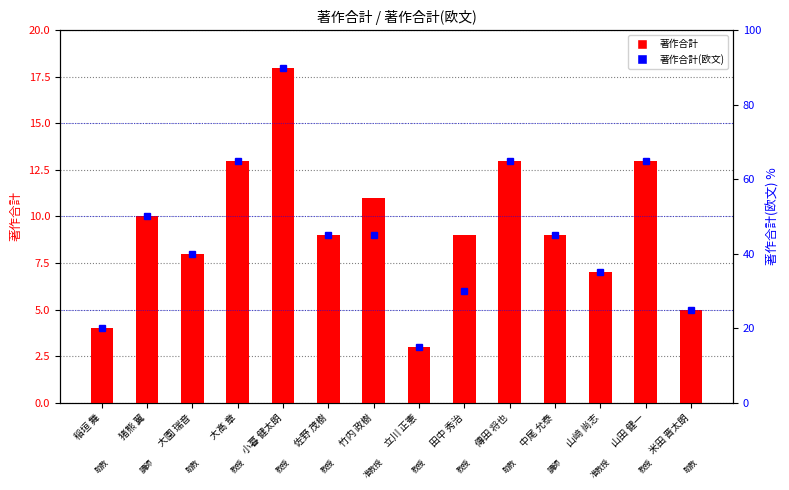

What is the greatest value displayed?

90